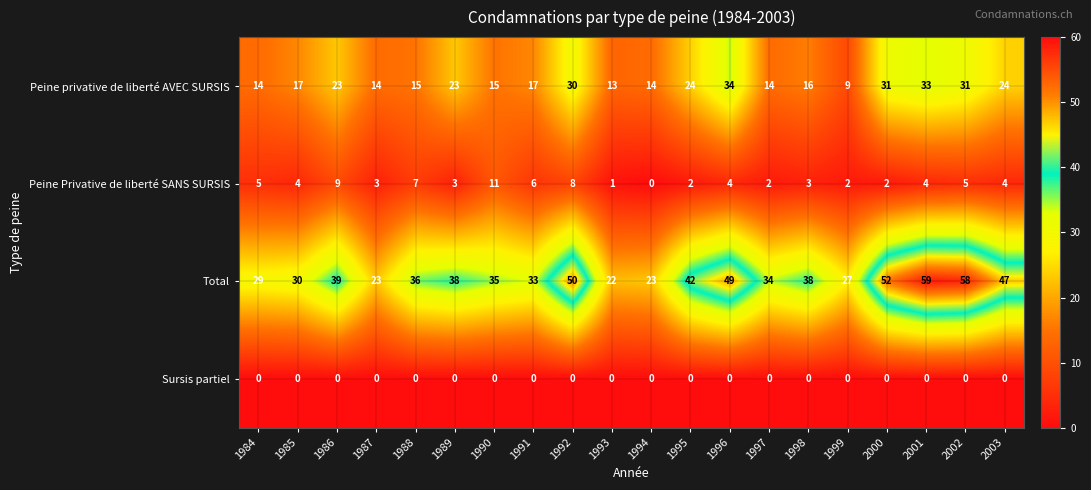

True or false: Sursis partiel has a value of 0 at 1997.

True